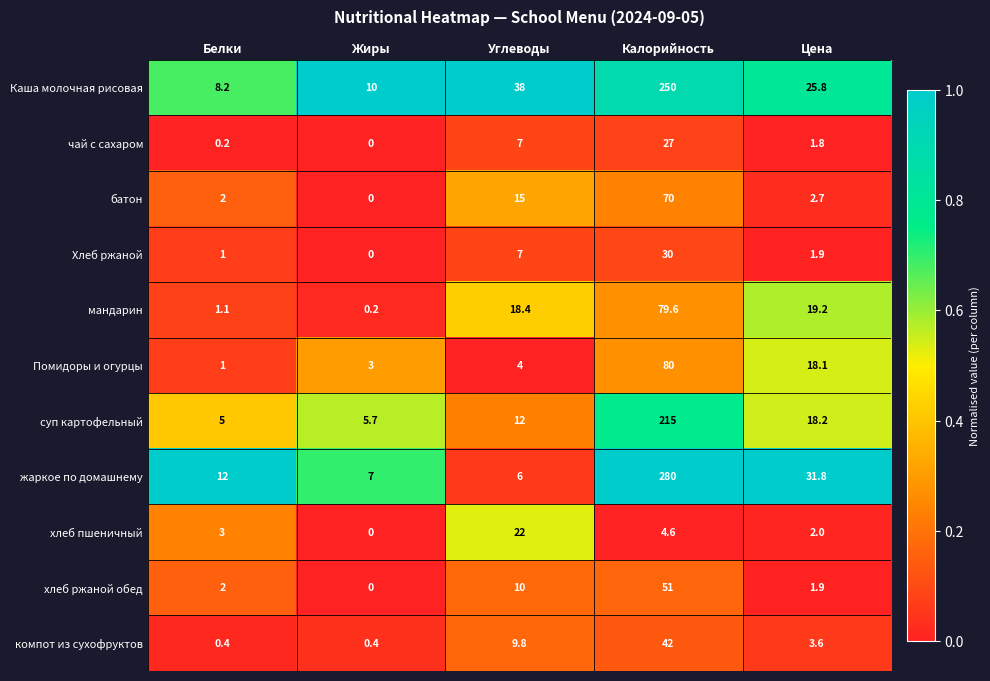

List the labels in order of жаркое по домашнему value, smallest first.

Углеводы, Жиры, Белки, Цена, Калорийность